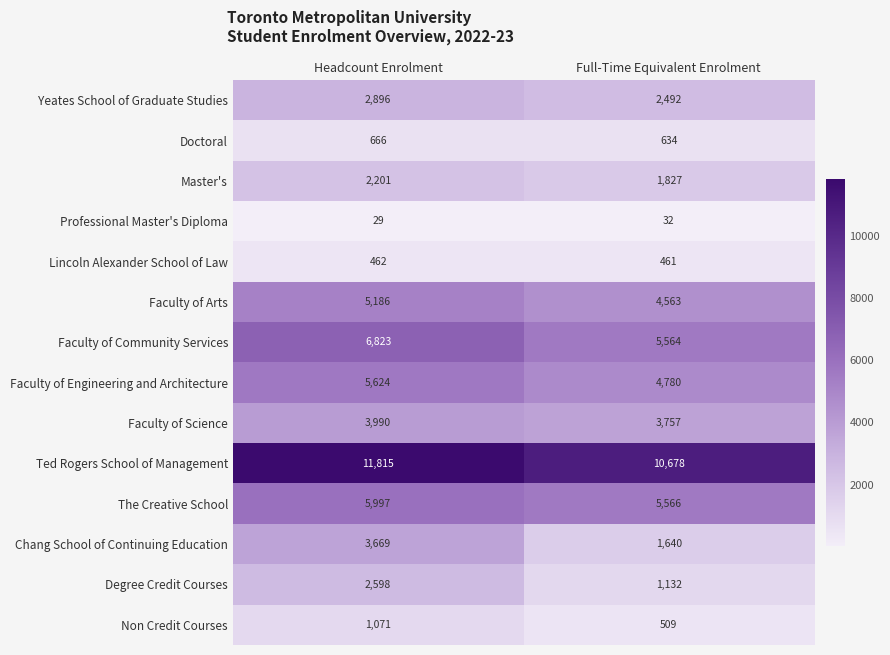

What is the maximum value shown in the chart?

11815